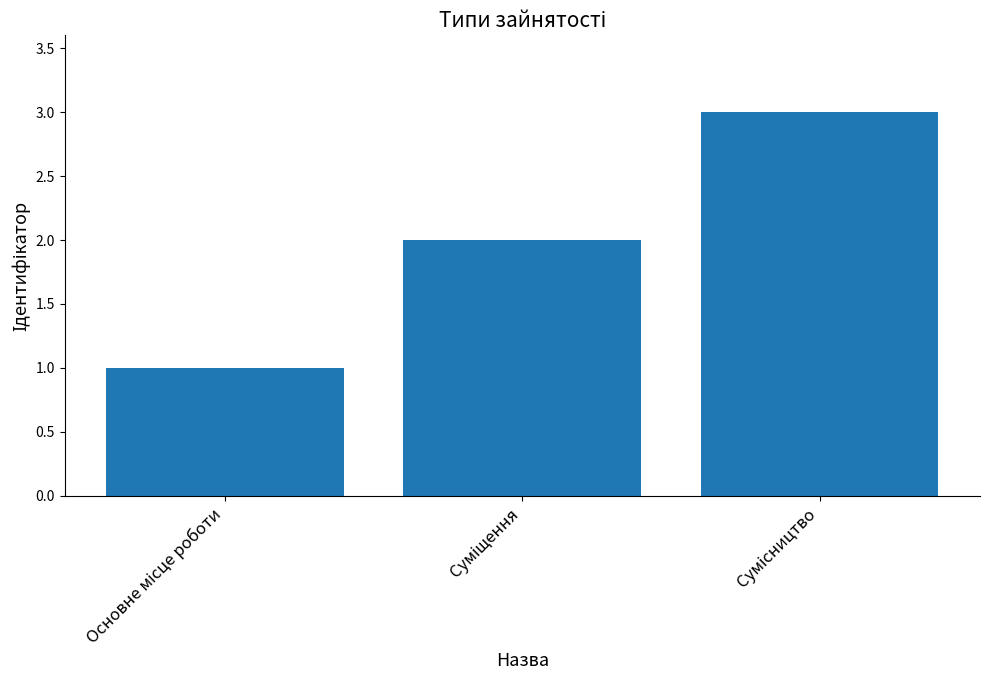

What is the smallest value displayed?

1